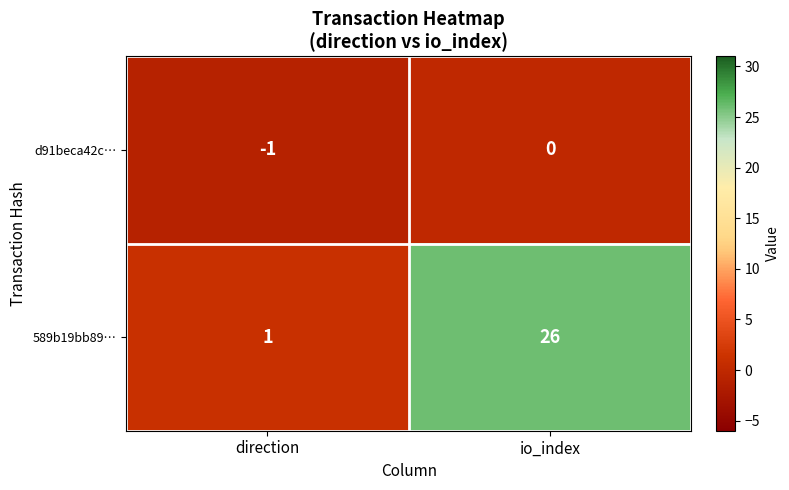

True or false: d91beca42c… has a value of 0 at io_index.

True